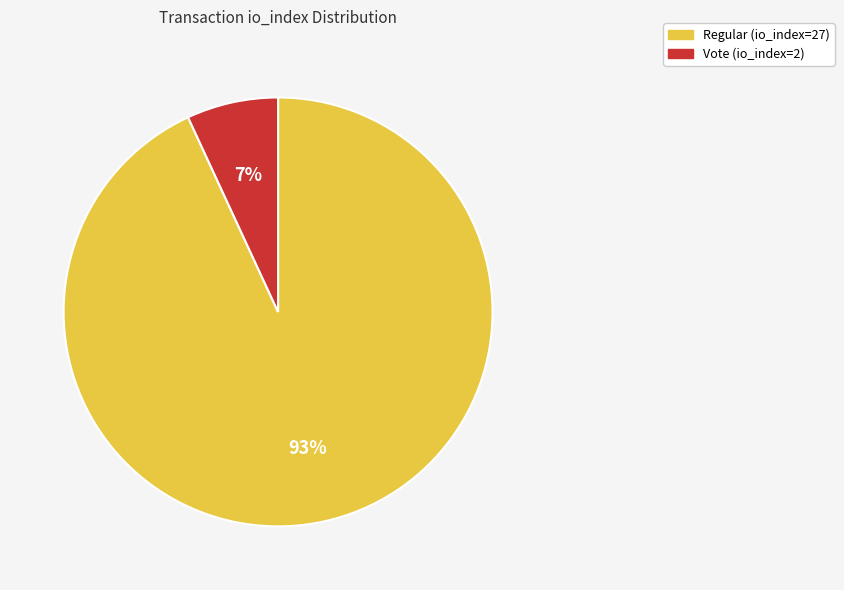

How many slices are in this pie chart?

2